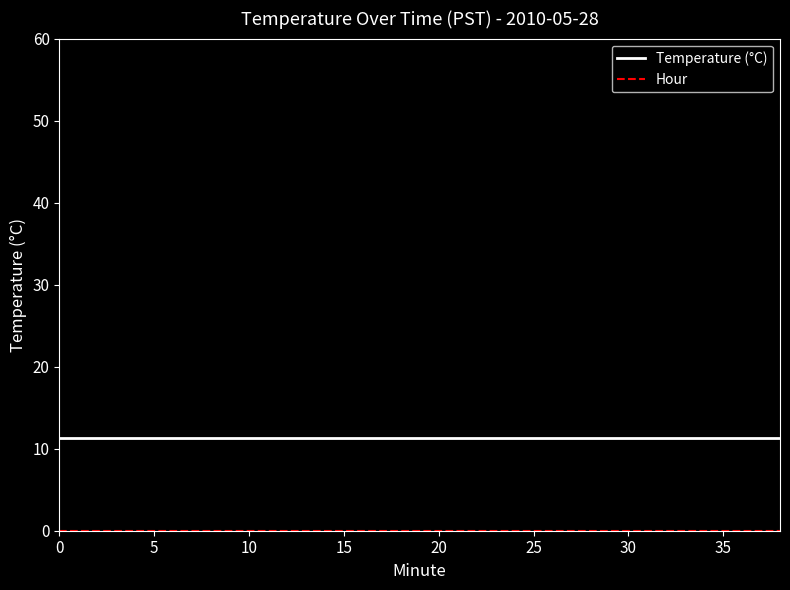

Which series has the largest total across all categories?

Temperature (°C)